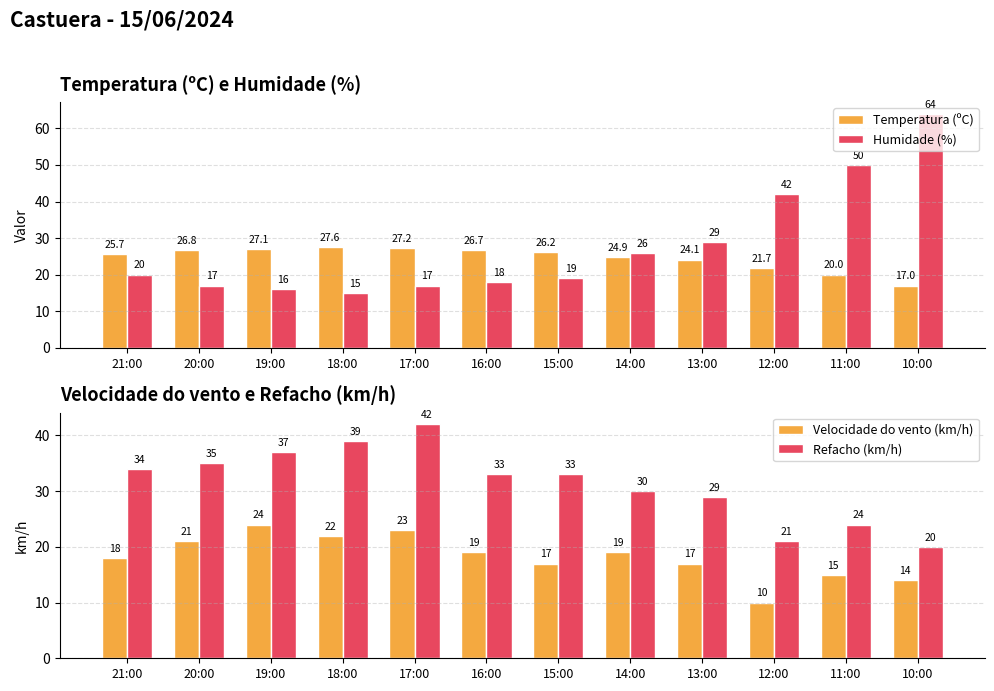

What is the label of the 9th bar from the left?

13:00